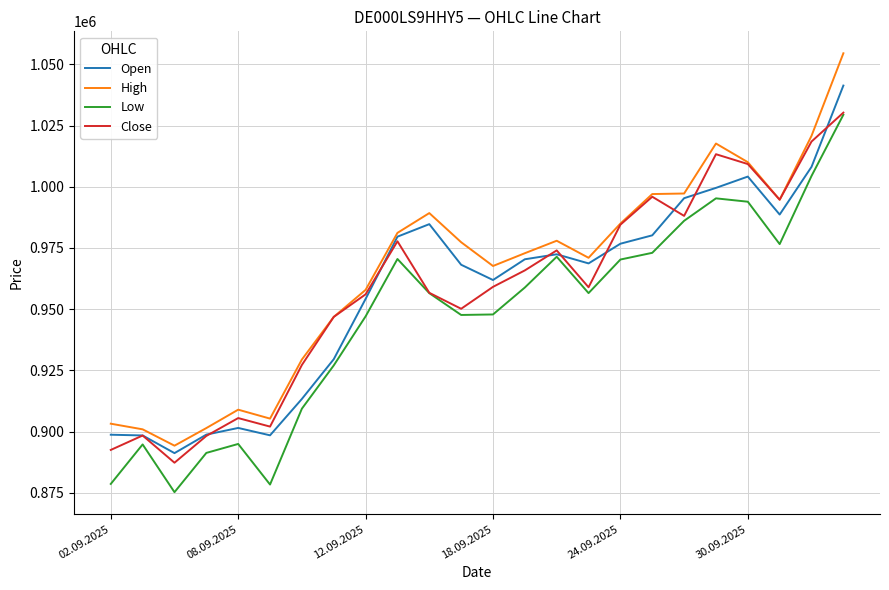

True or false: Low and High cross at least once.

False